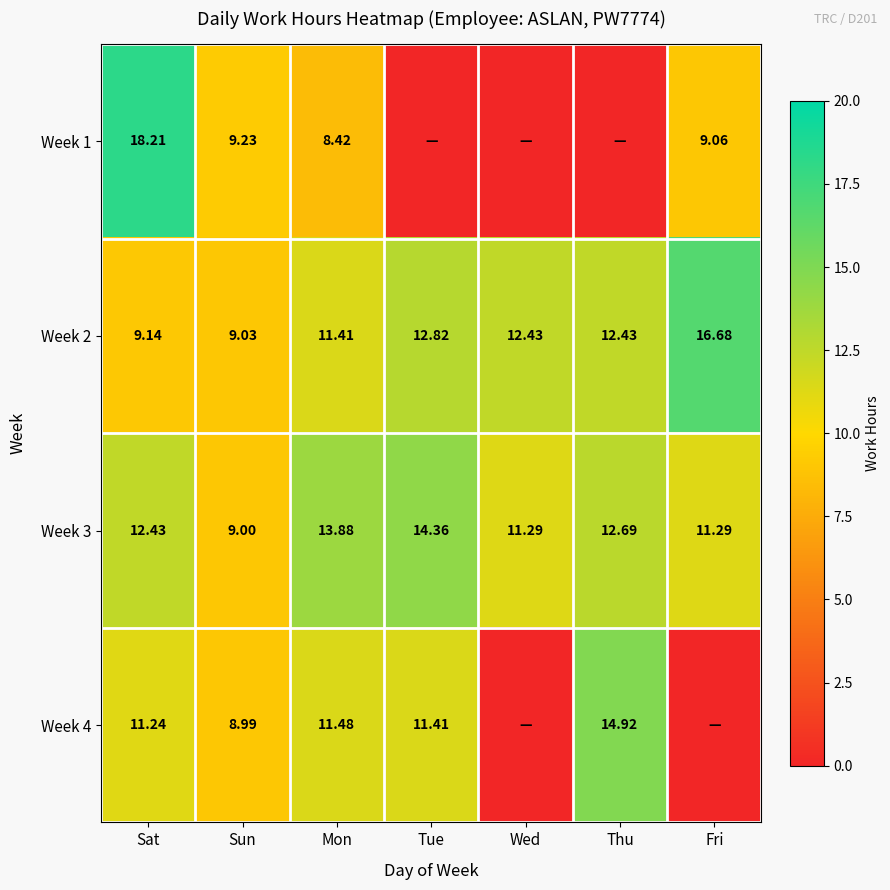

What is the difference between the Week 3 values at Mon and Thu?

1.2